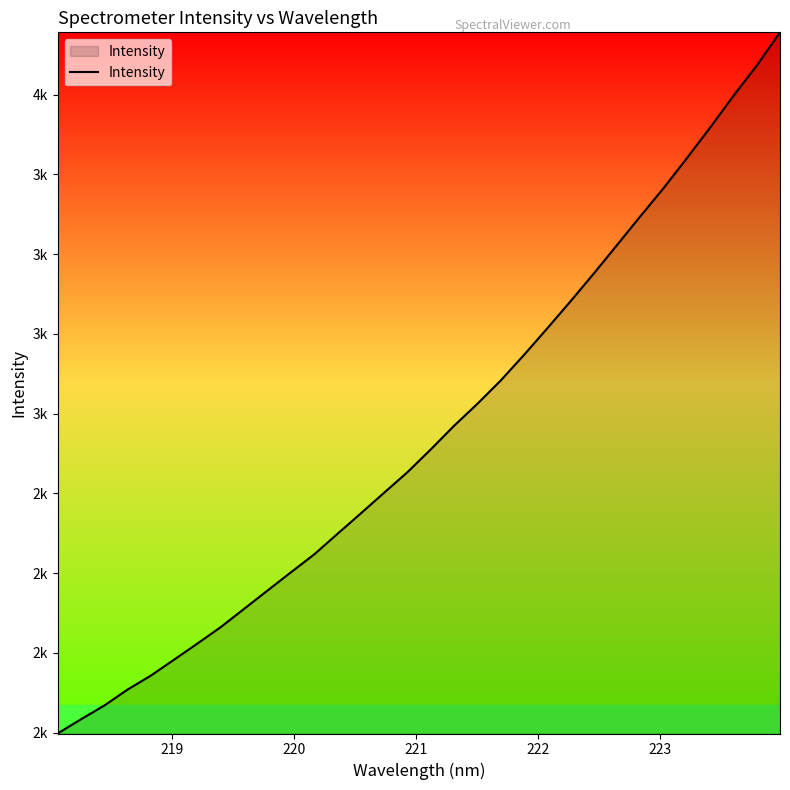

Is this an area chart (filled region under the line)?

Yes